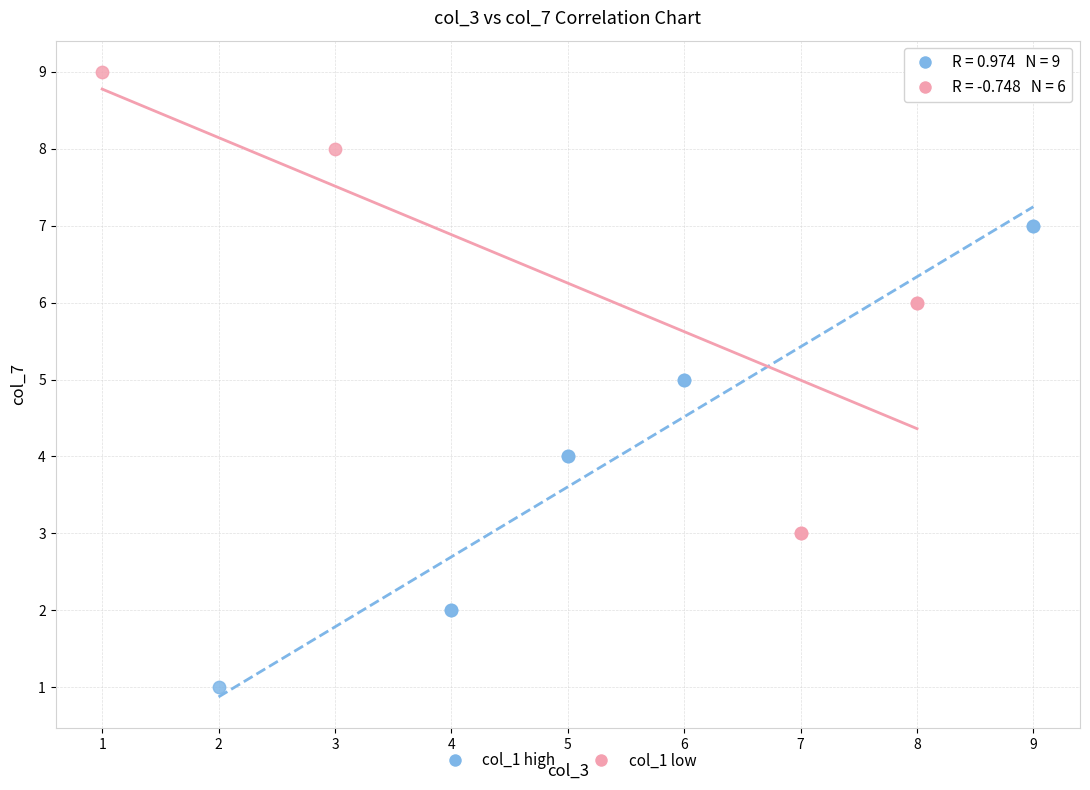

Which series contains the lowest Y value?

col_1 high